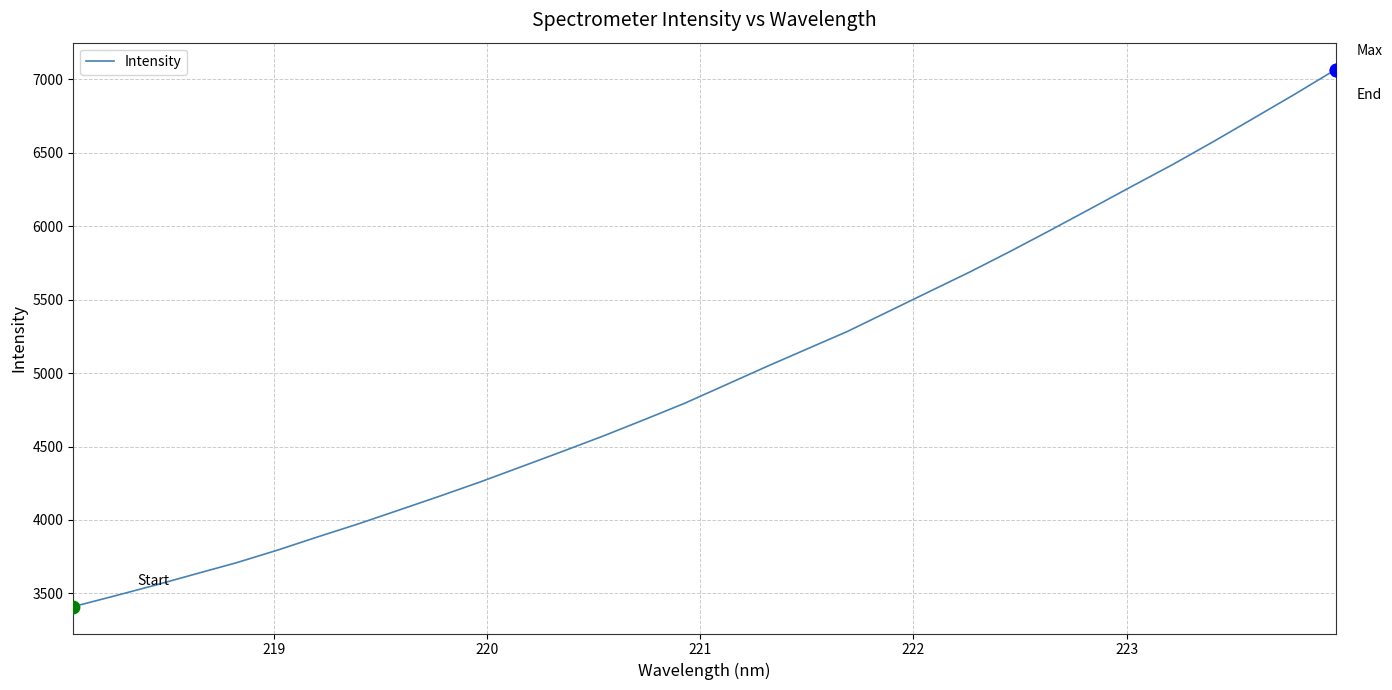

What is the difference between the maximum and minimum values?

3657.7